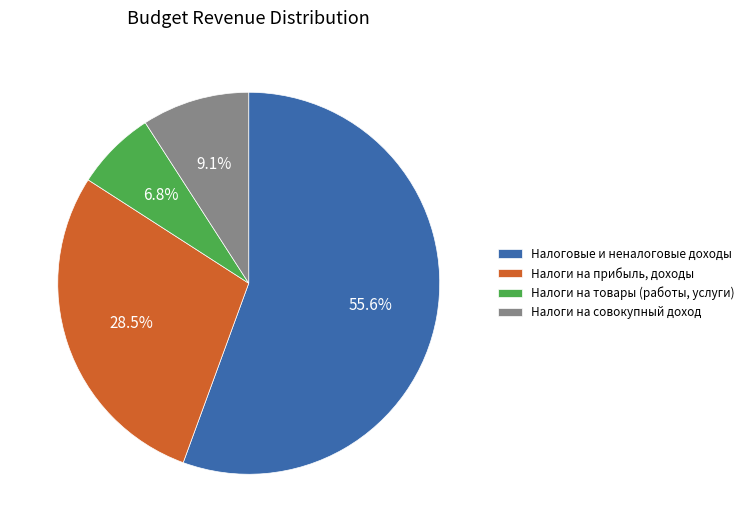

Between Налоговые и неналоговые доходы and Налоги на прибыль, доходы, which is larger?

Налоговые и неналоговые доходы